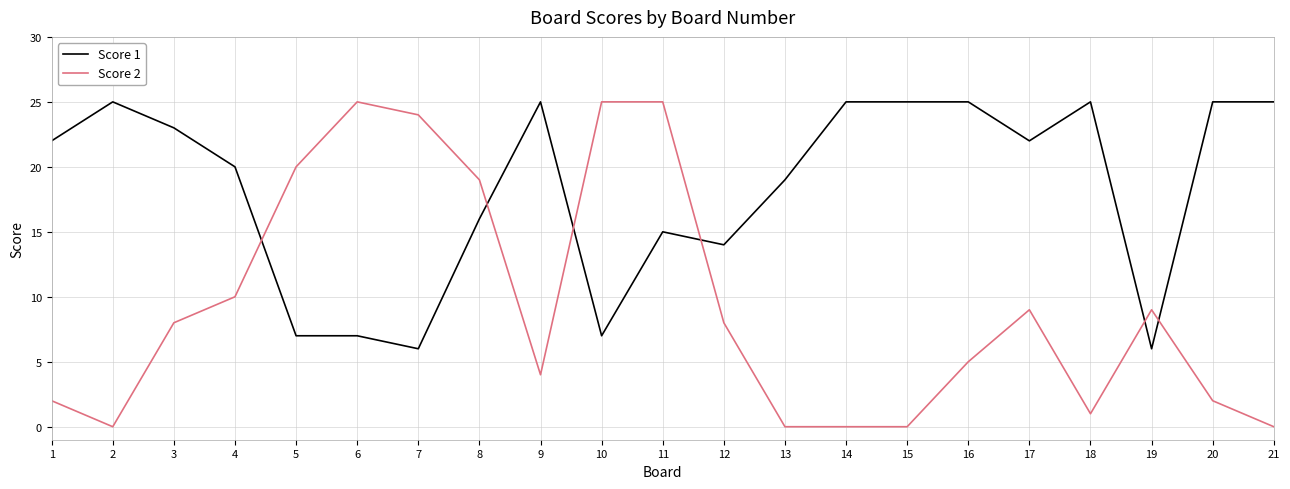

Is it true that Score 2 equals 6 at 9?

False